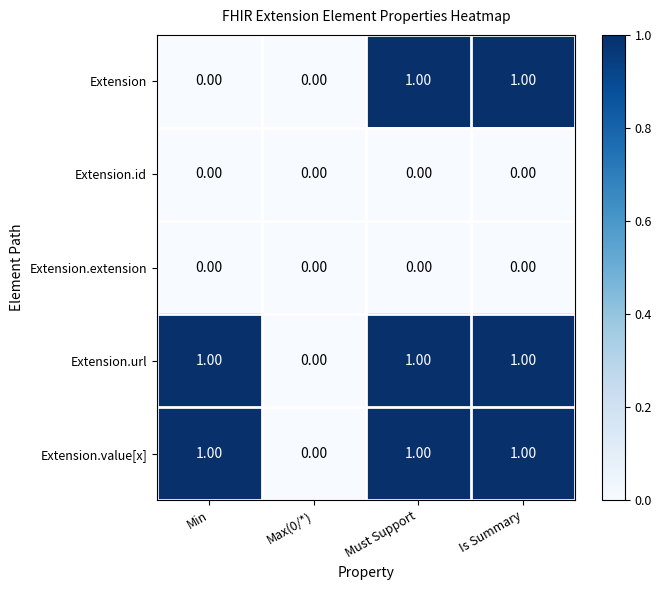

Count the number of categories in the chart.

4